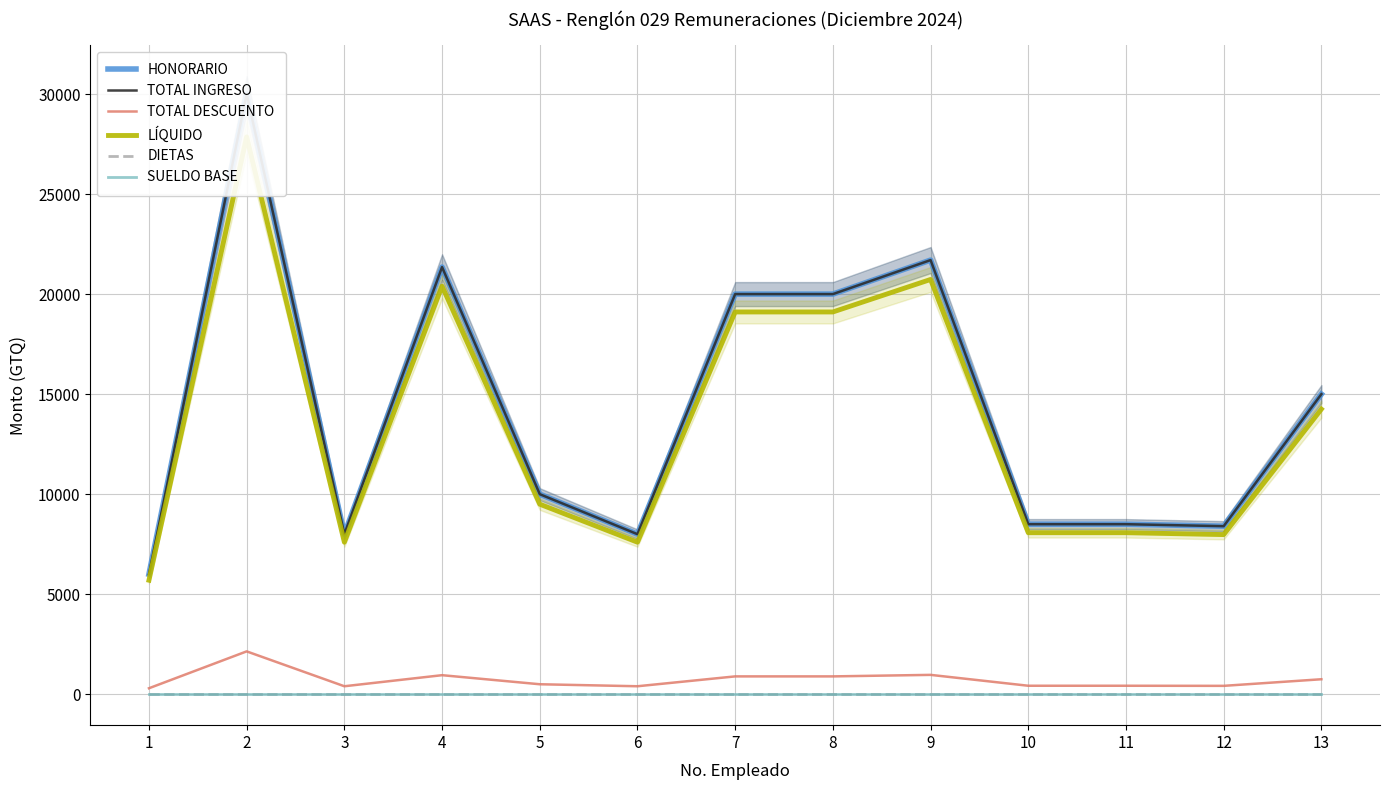

Which series has the largest total across all categories?

HONORARIO